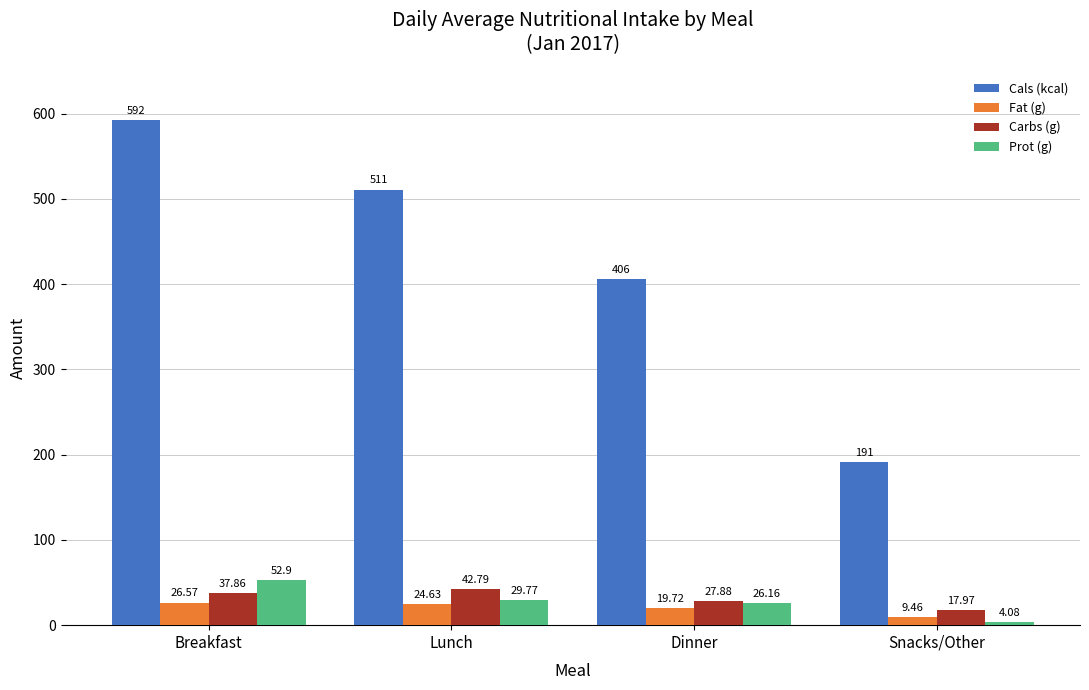

What is the sum of all Fat (g) values?

80.4